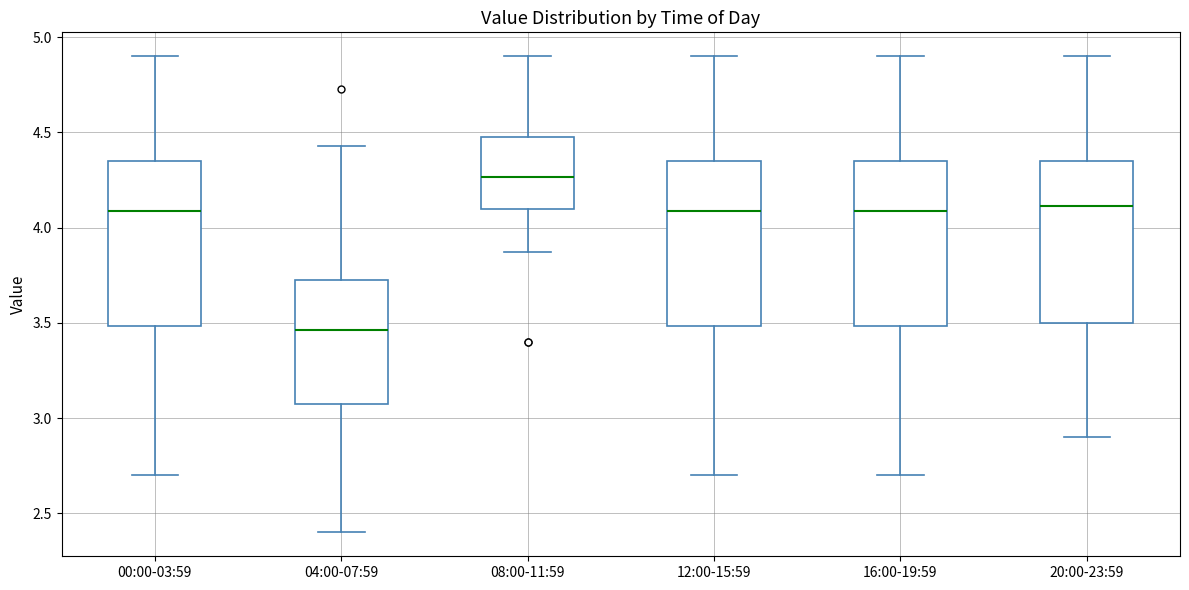

Which box's median line is the highest?

08:00-11:59